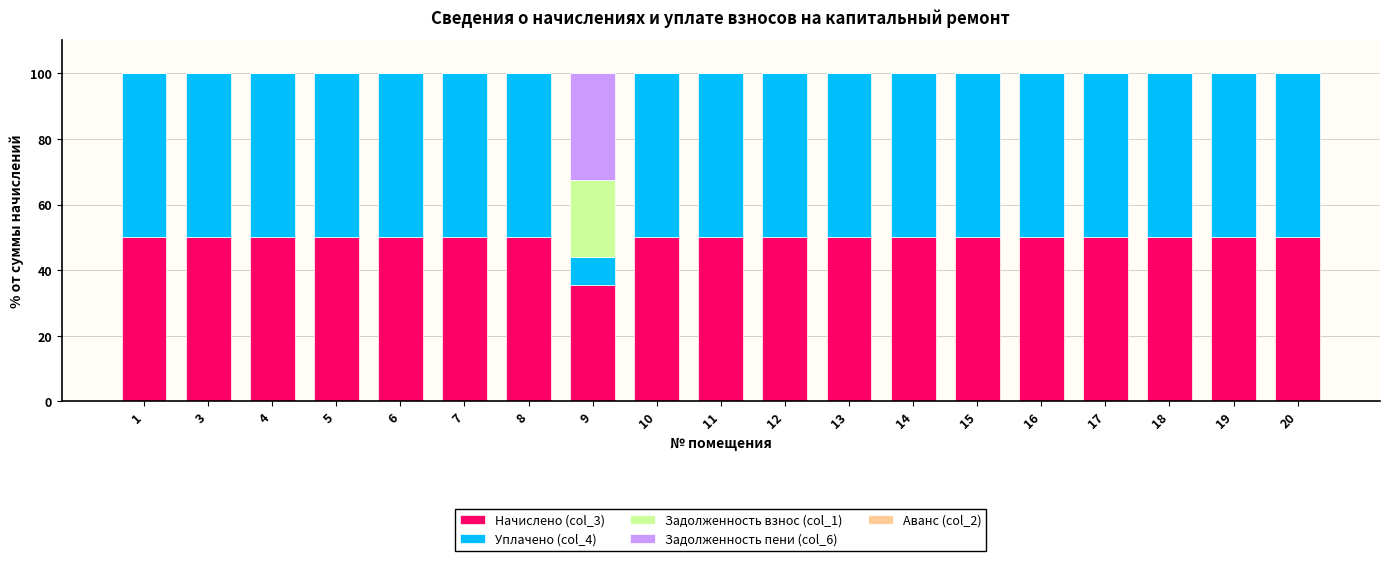

What is the total value across all series at 12?

100.0